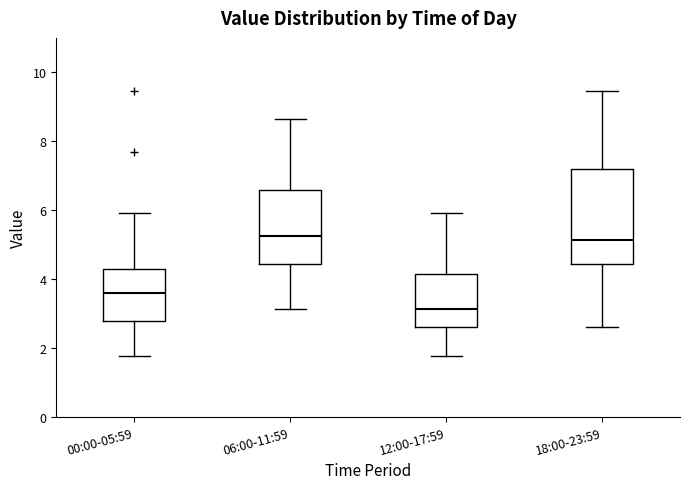

Which box is the tallest, from its lower edge to its upper edge?

18:00-23:59